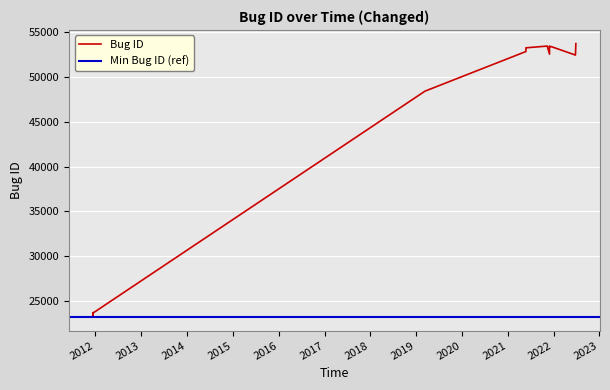

What is the maximum value for Bug ID?

53756